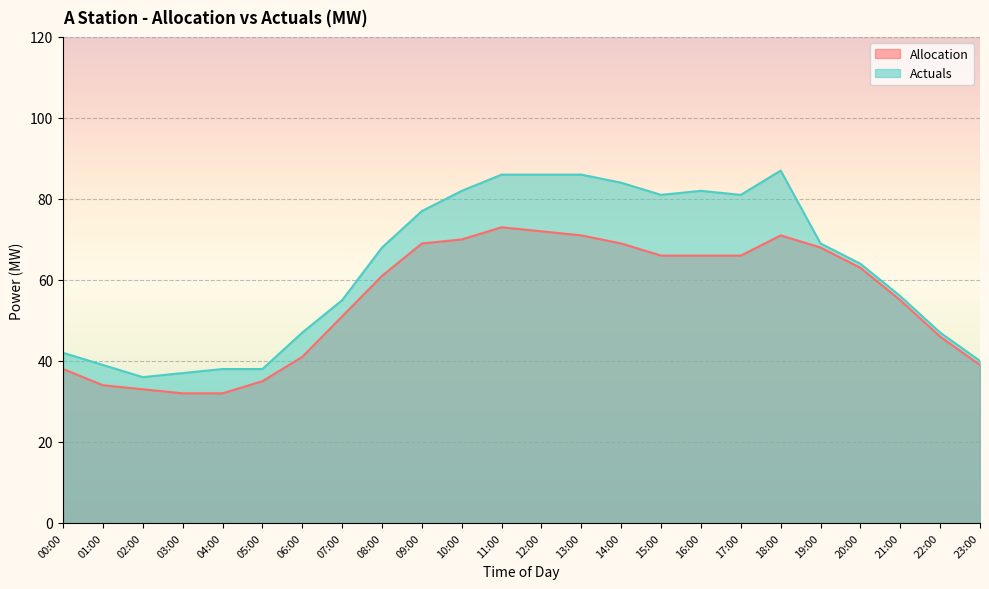

True or false: Actuals and Allocation intersect in this chart.

False